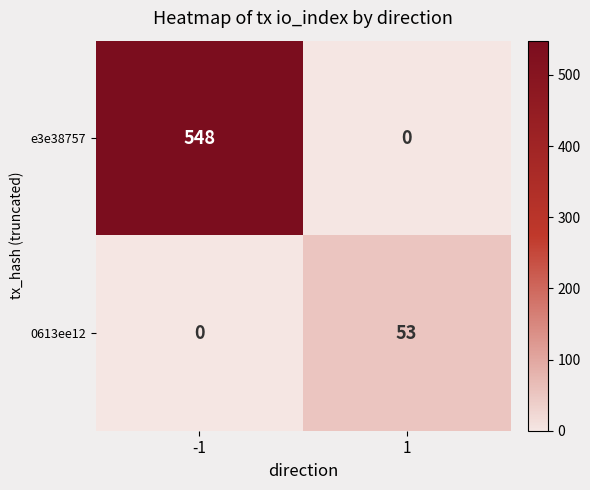

Which series has the largest total across all categories?

e3e38757